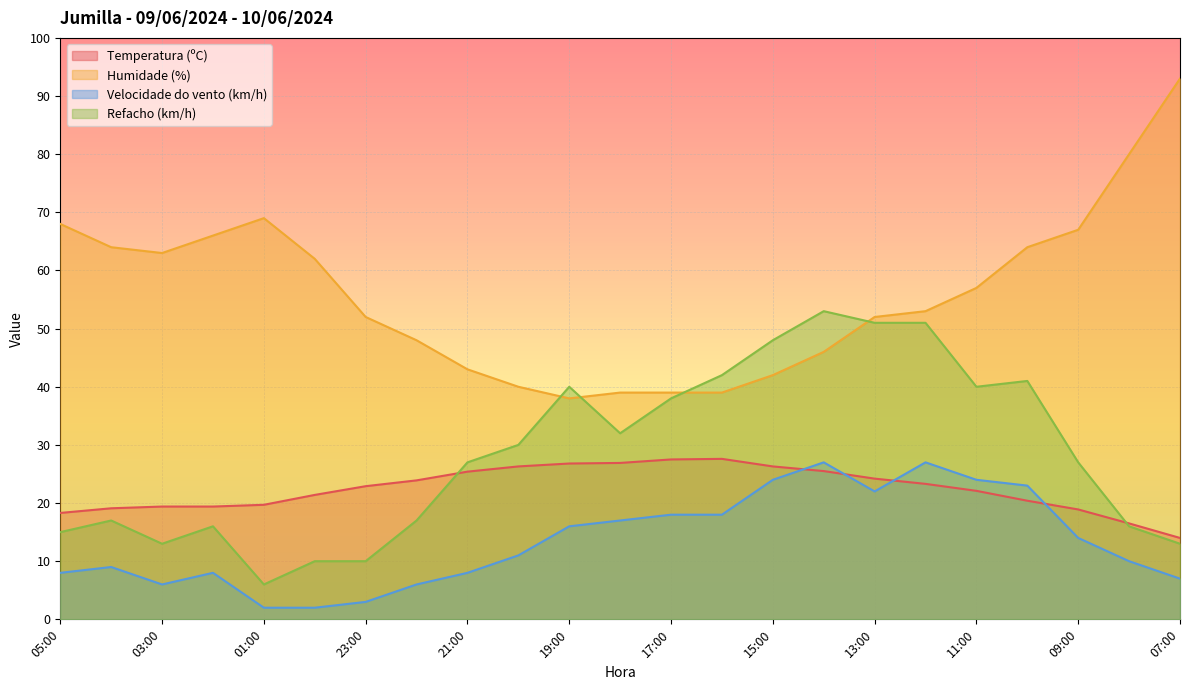

Count the number of data series in this chart.

4